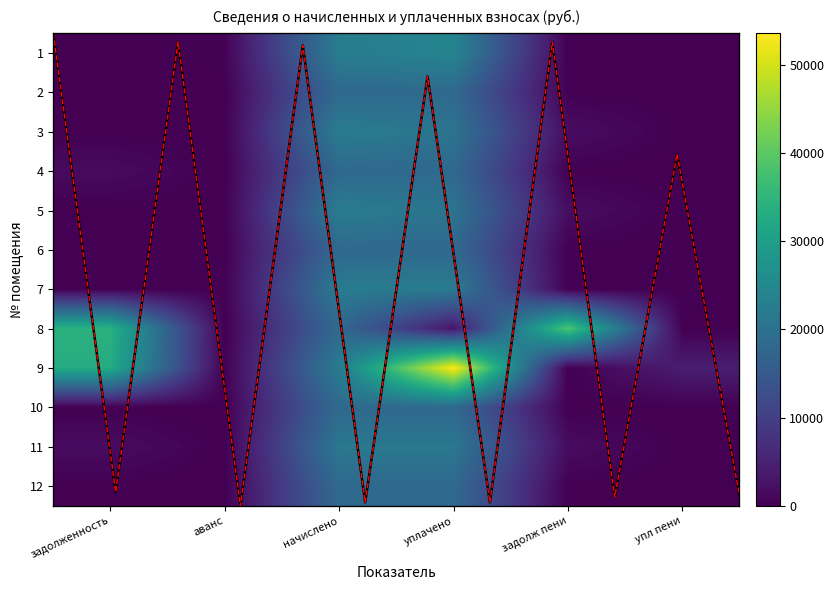

Rank the series at уплачено from lowest to highest value.

8, 4, 6, 10, 12, 7, 5, 3, 11, 2, 1, 9